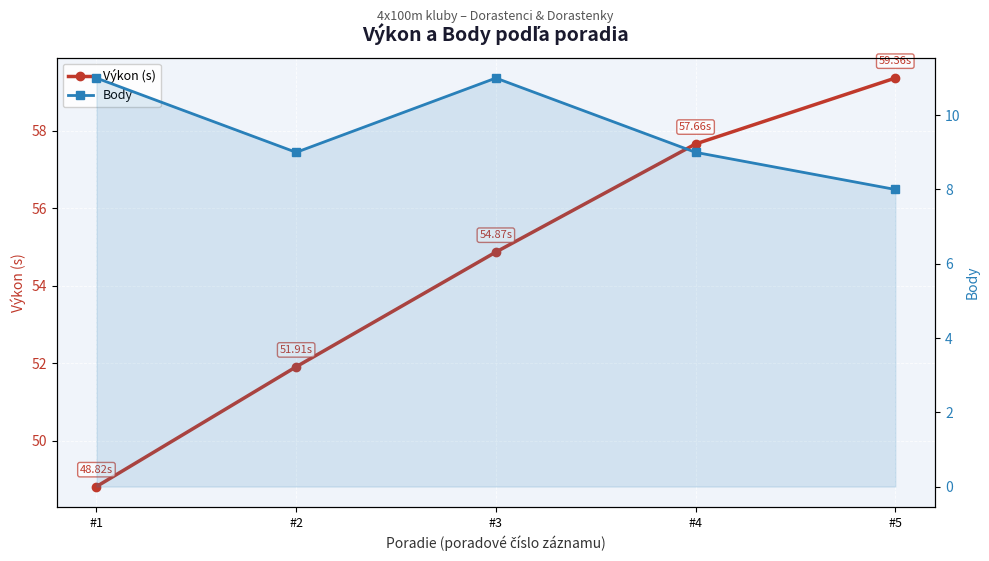

At which category is the sum across all series the highest?

#5